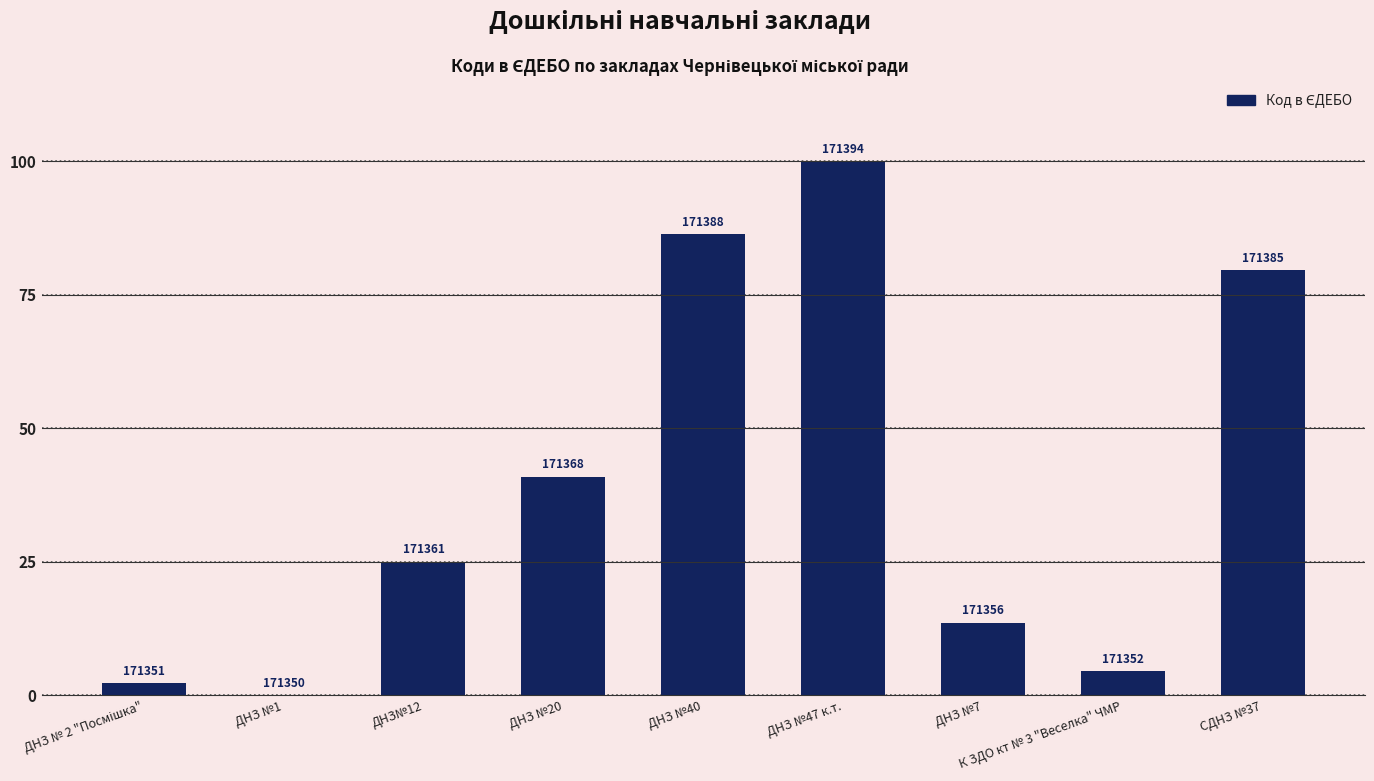

Which has a higher value, ДНЗ №47 к.т. or ДНЗ №7?

ДНЗ №47 к.т.